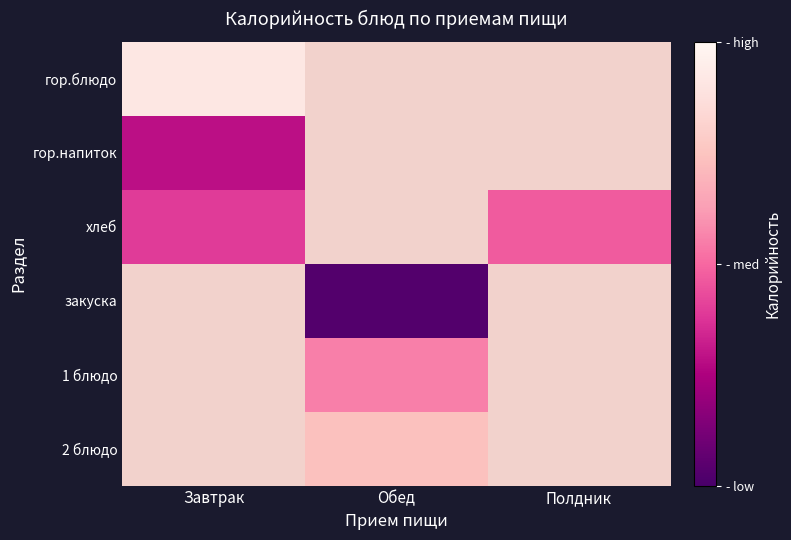

Which category has the lowest value across all series?

Обед